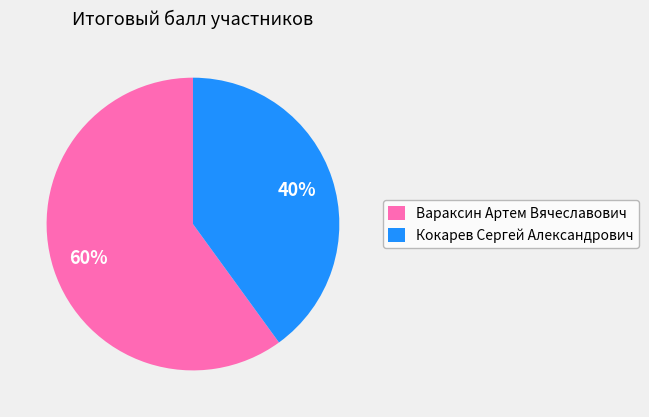

What is the smallest slice in the pie chart?

Кокарев Сергей Александрович